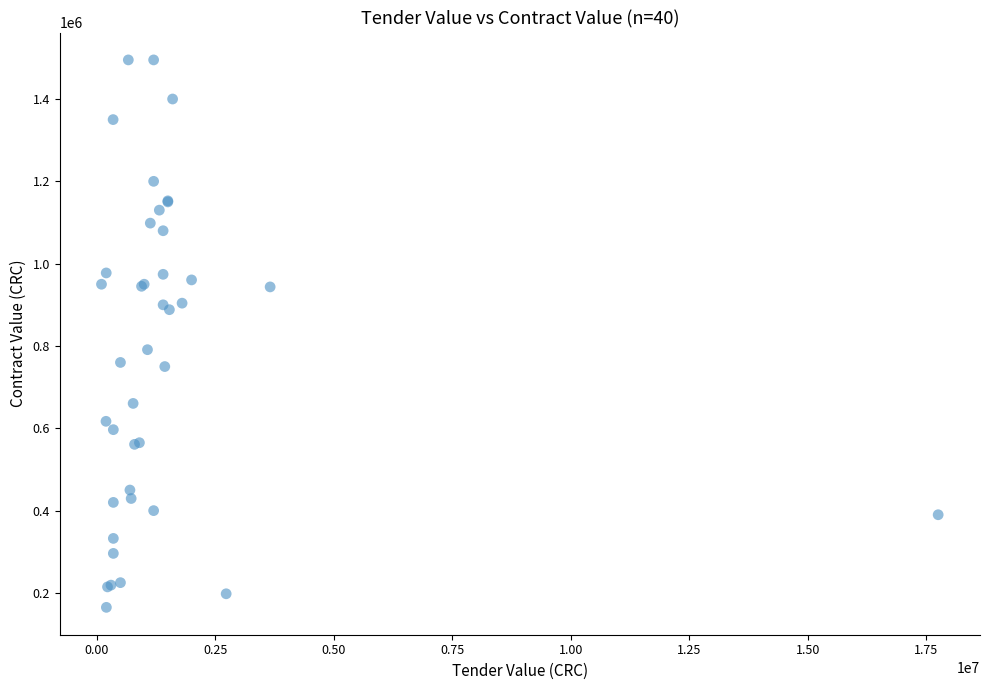

What Y value in the scatter plot is closest to 830000?

791000.0